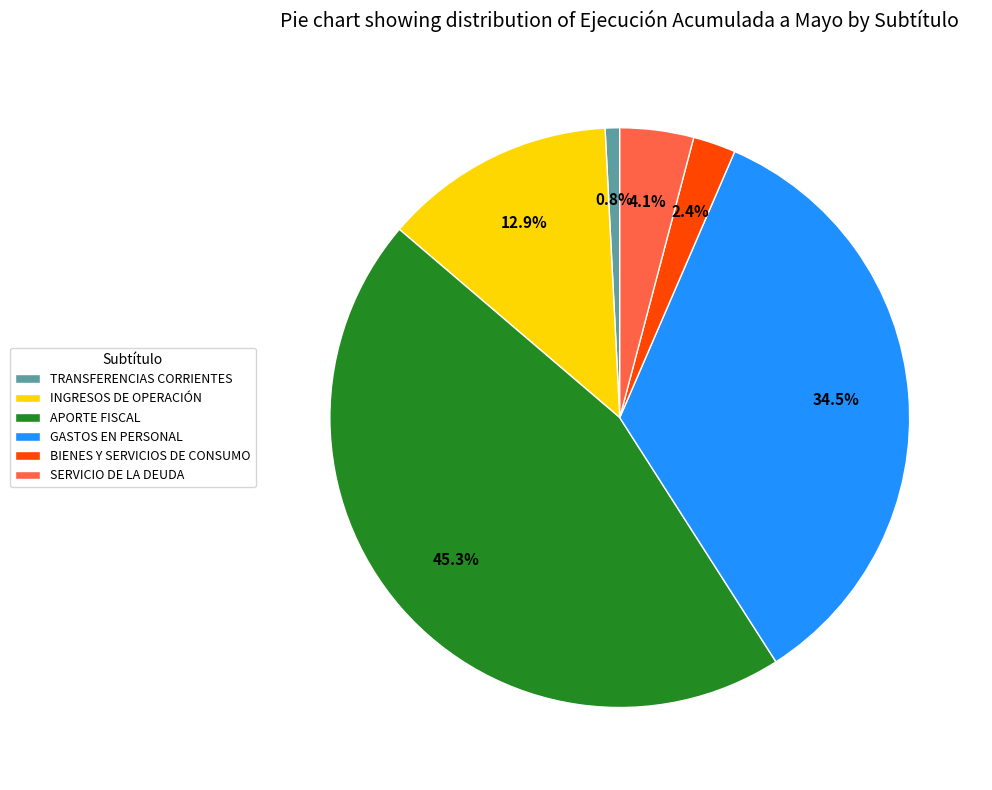

Between SERVICIO DE LA DEUDA and INGRESOS DE OPERACIÓN, which is larger?

INGRESOS DE OPERACIÓN